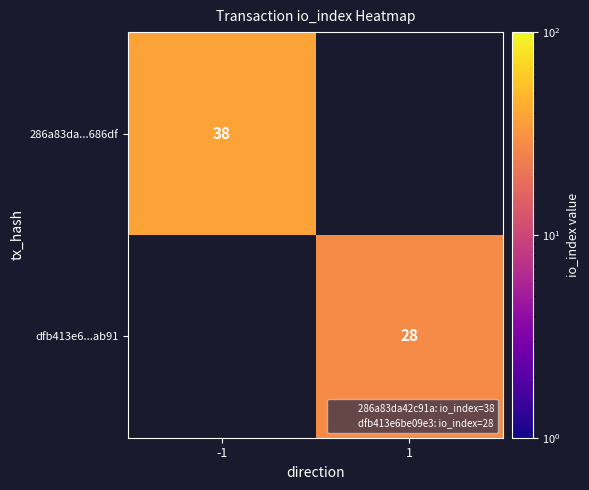

Which has a higher value, 1 or -1?

-1